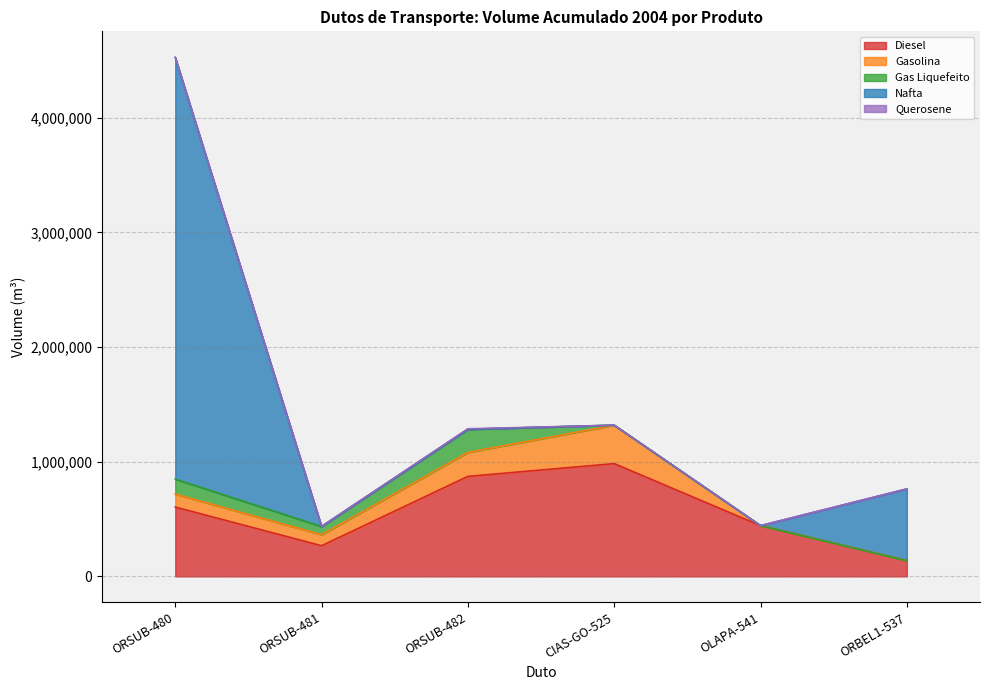

At which category is the sum across all series the highest?

ORSUB-480